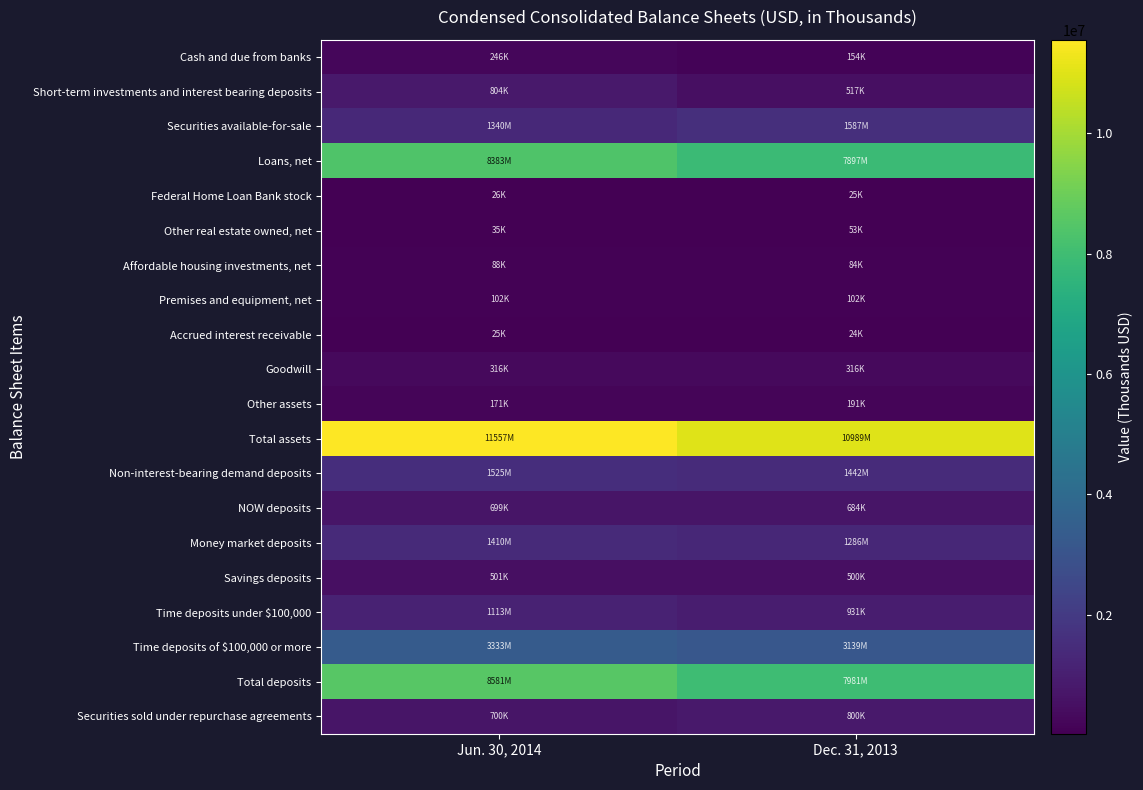

What is the total value across all series at Jun. 30, 2014?

40952992